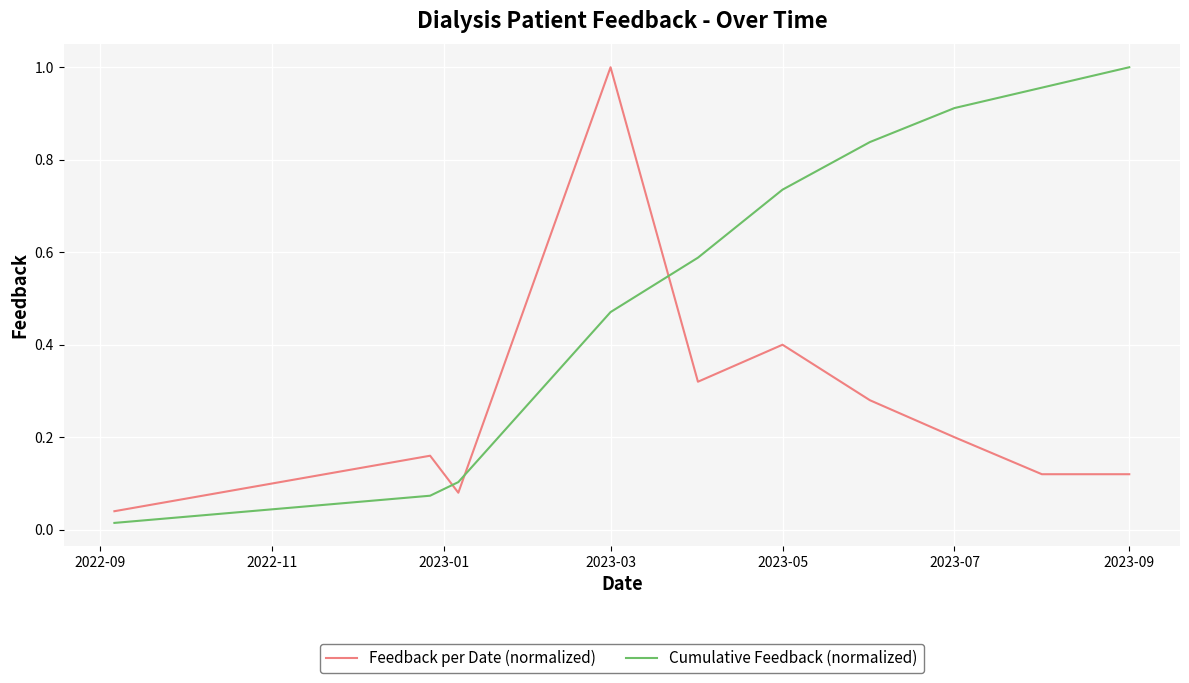

At how many categories does at least one series exceed 0?

10